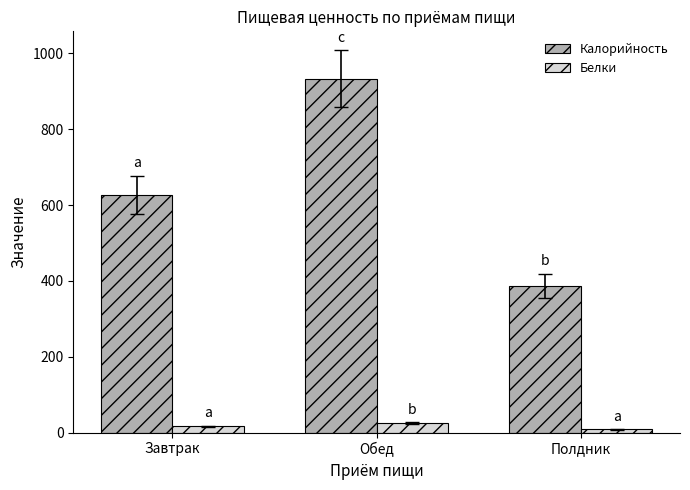

At how many categories does at least one series exceed 318?

3